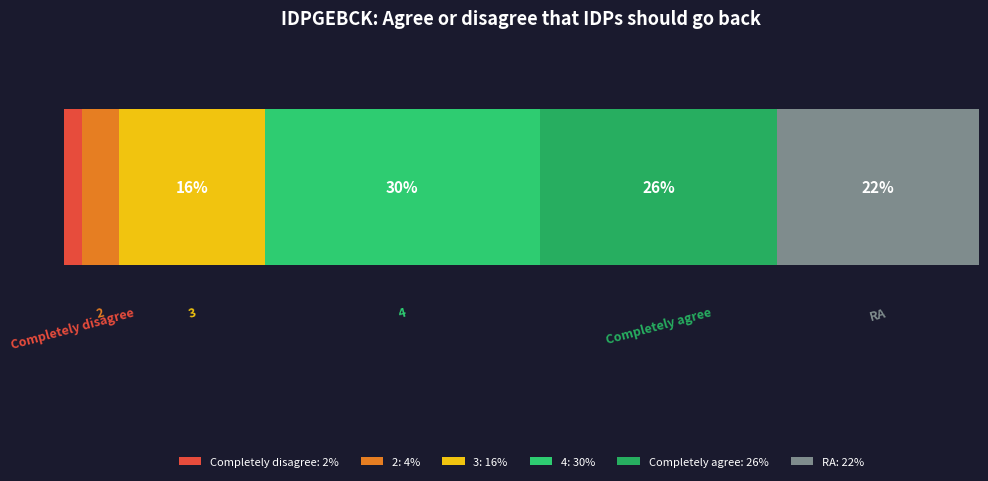

Where does the data first go above 22?

4